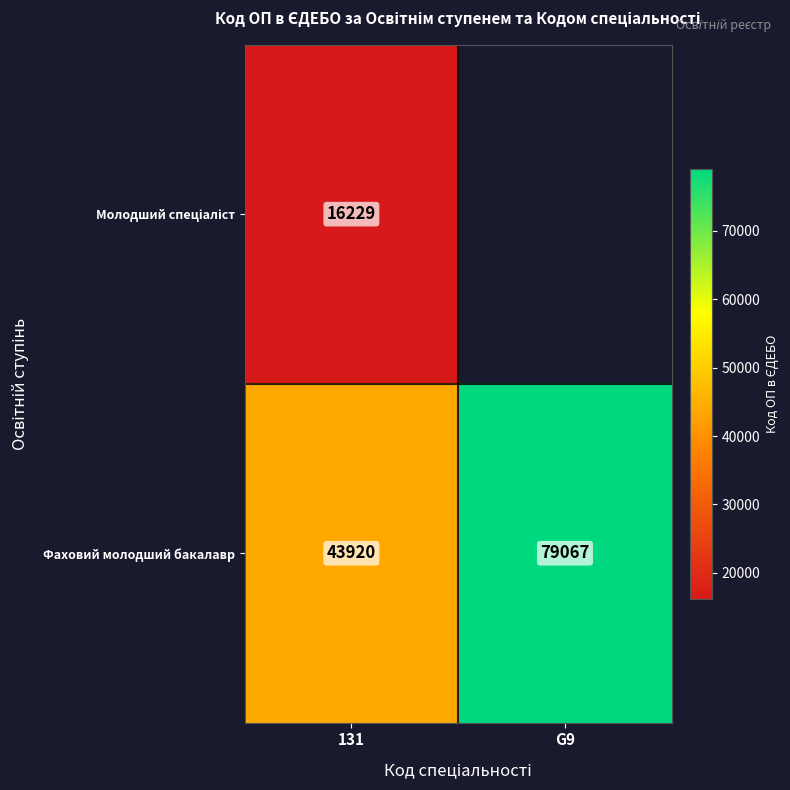

True or false: Фаховий молодший бакалавр has a value of 43920 at 131.

True